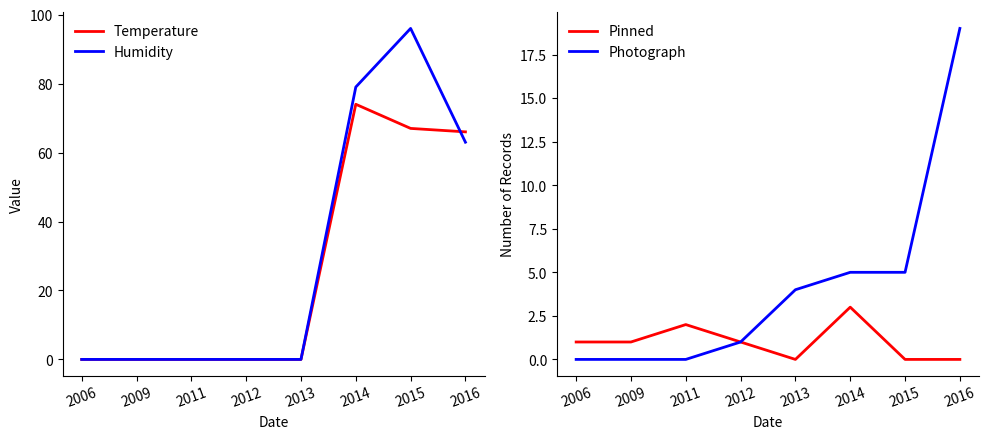

Which series has the largest total across all categories?

Humidity